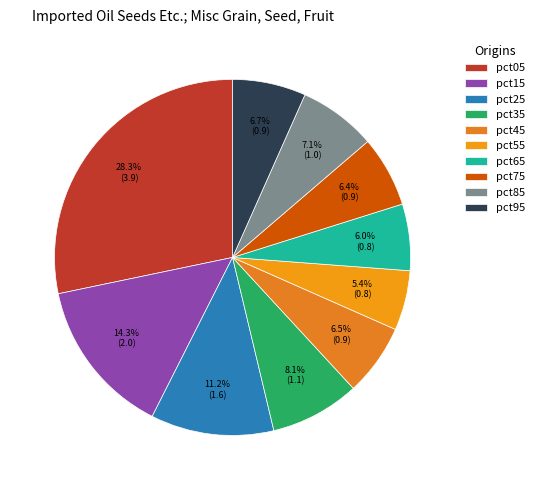

How many slices are in this pie chart?

10